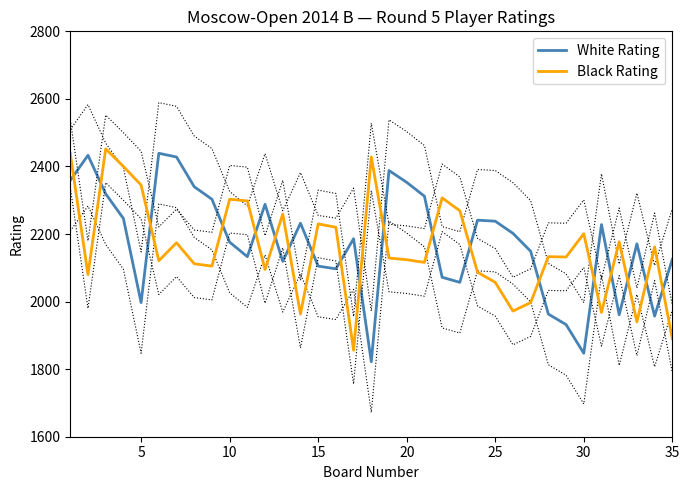

How many times do Black Rating and White Rating cross each other?

19